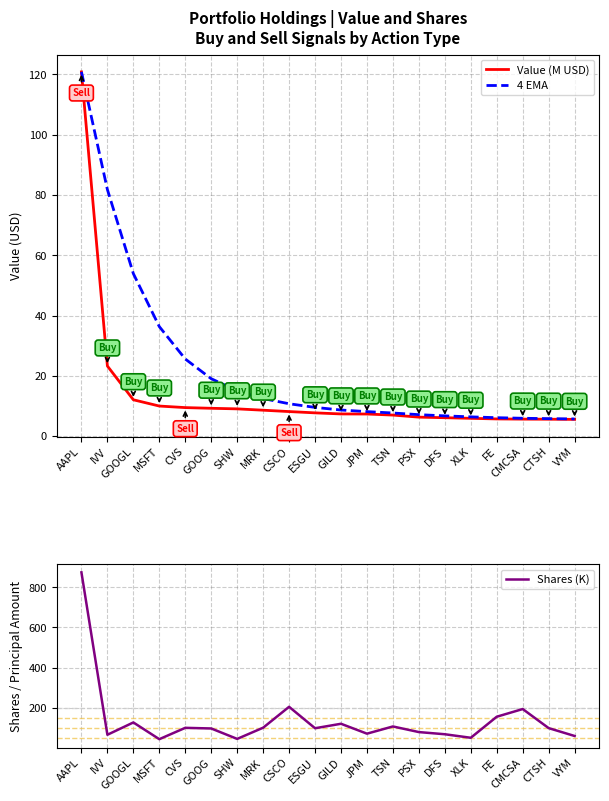

True or false: 4 EMA and Value (M USD) intersect in this chart.

False